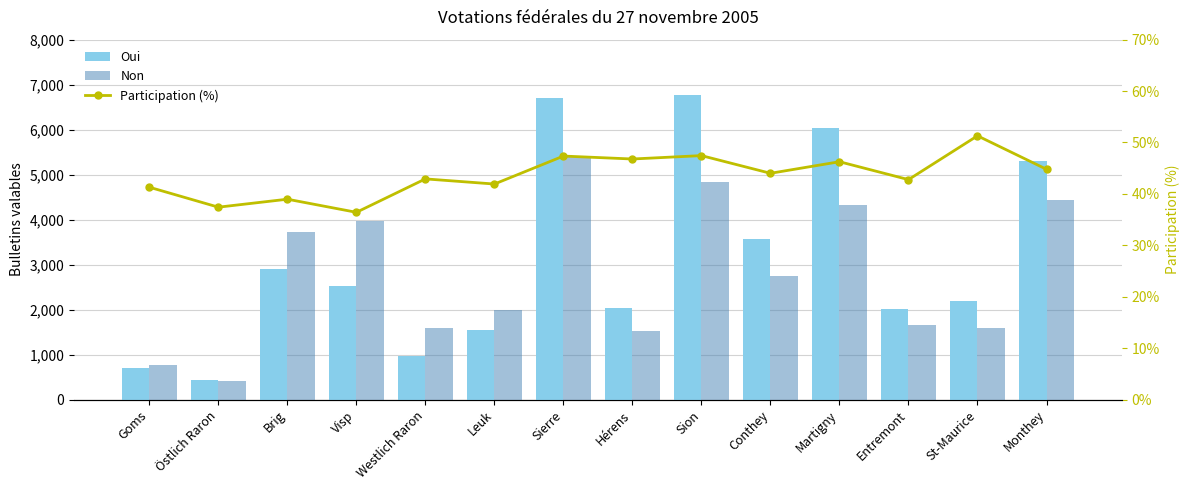

At which label does Oui first exceed 2516?

Brig